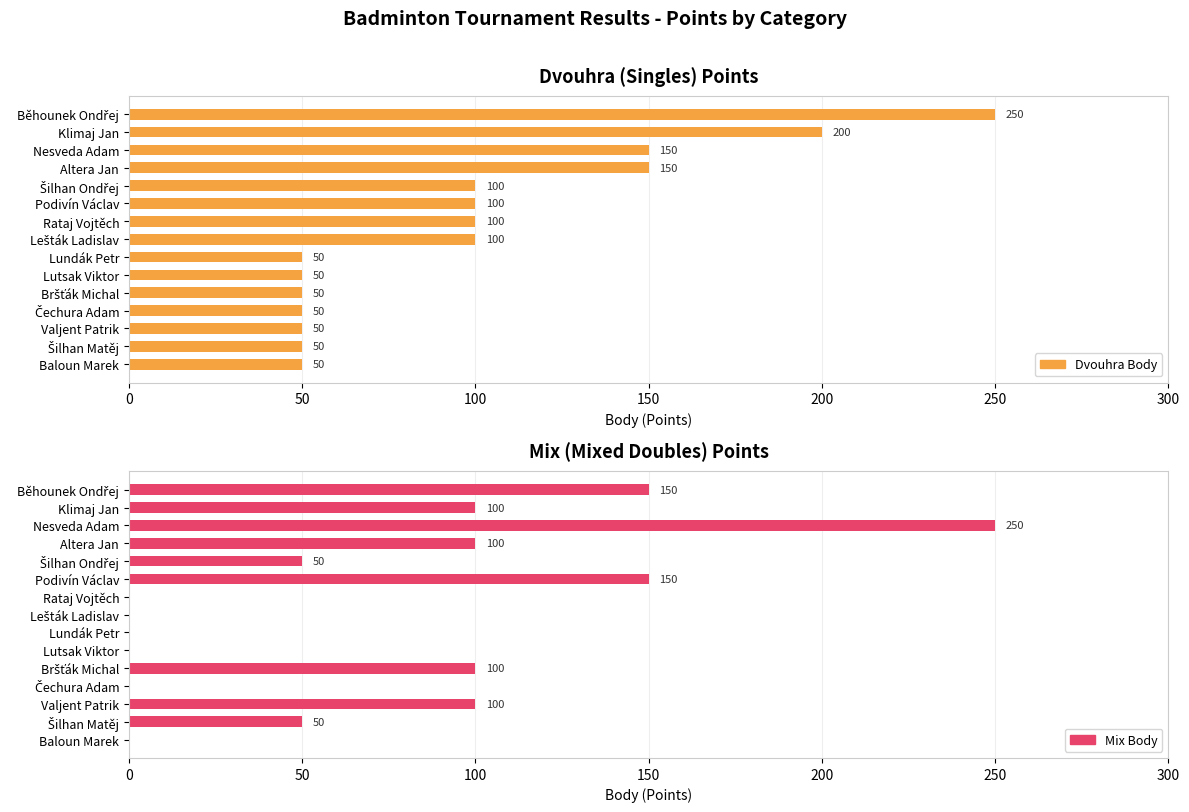

What is the sum of the Mix Body values at Lutsak Viktor and Bršťák Michal?

100